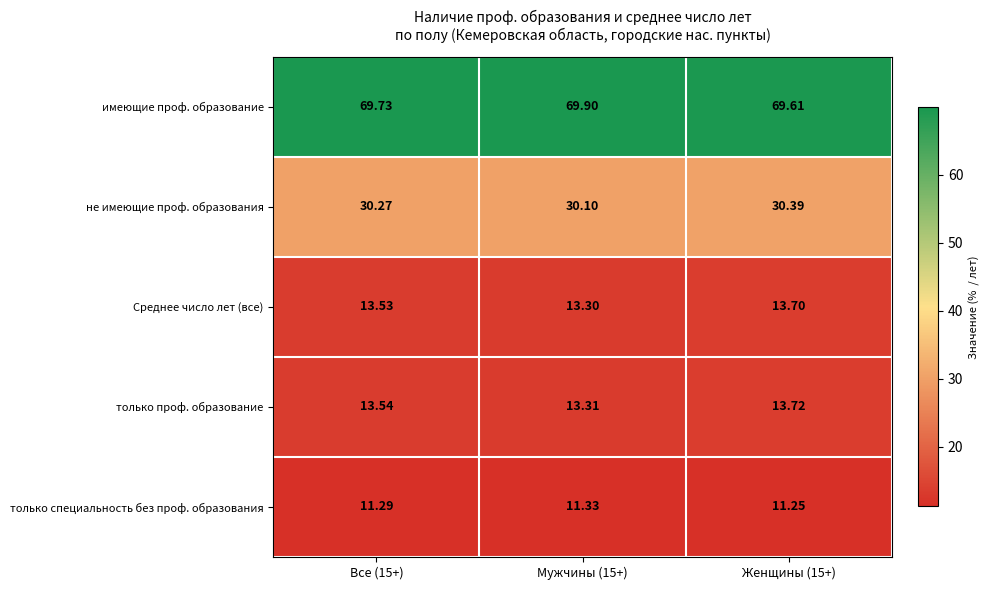

Which series has the largest total across all categories?

имеющие проф. образование